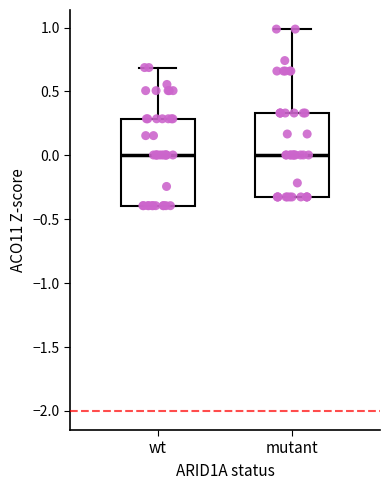

Reading left to right, transcribe this box plot: for each box, give where its median line is, the range the box spans, and where its two whiskers end, as read against the y-axis. The values are not printed on the chart, so give them approximately, as read against the axis.

wt: median 0.00, box -0.40 to 0.30, whiskers -0.40 to 0.70
mutant: median 0.00, box -0.35 to 0.35, whiskers -0.35 to 1.00